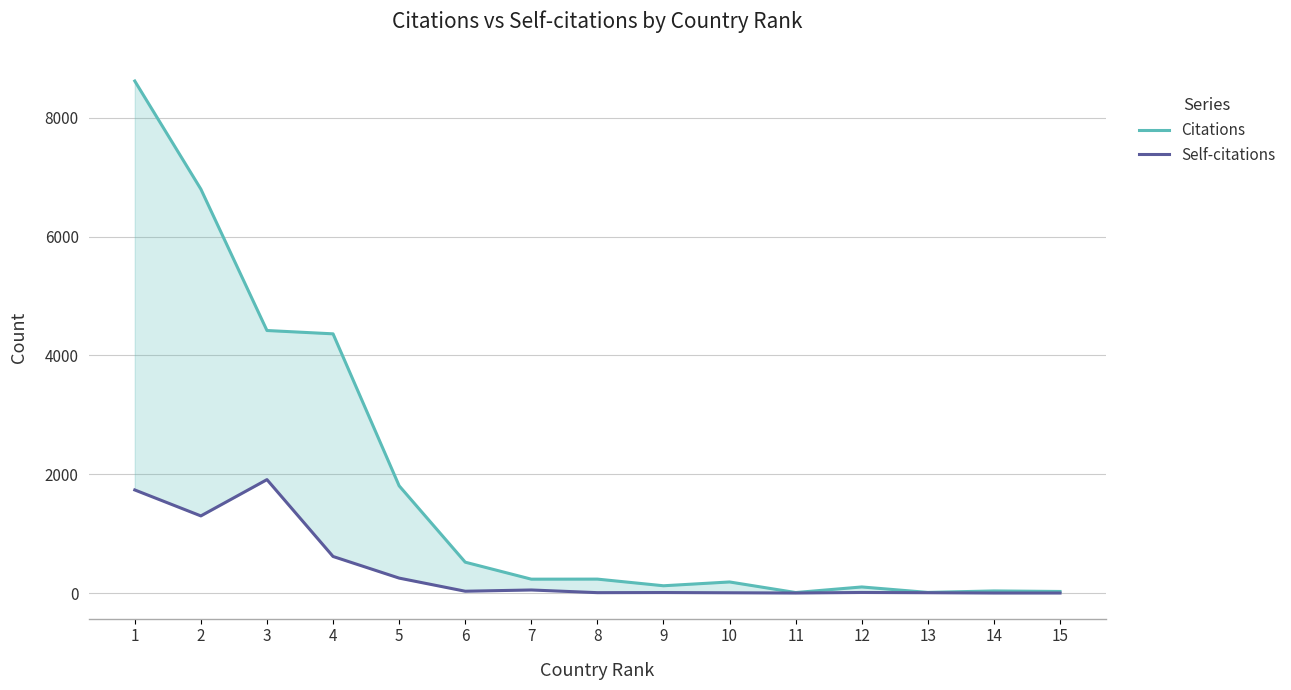

What is the value of the Citations point at the 4th from the left?

4363